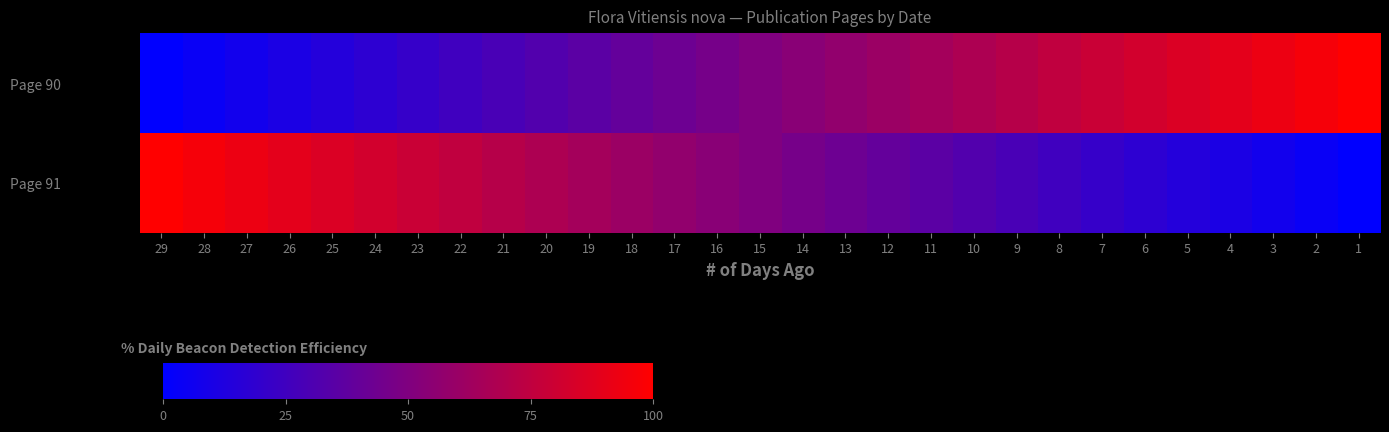

What is the spread (max minus min) of values at 26?

78.6